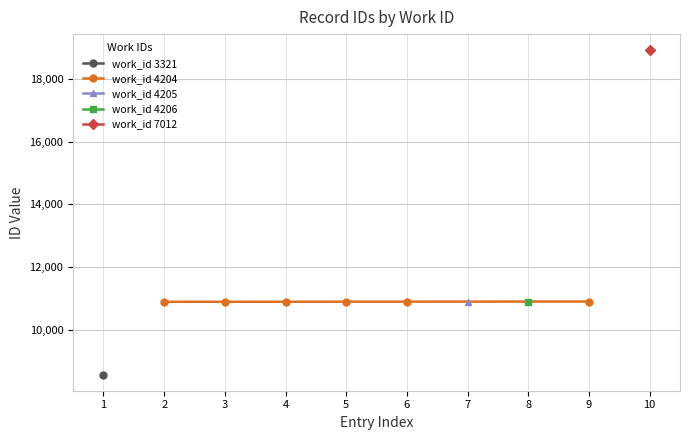

What is the minimum value for work_id 4204?

10902